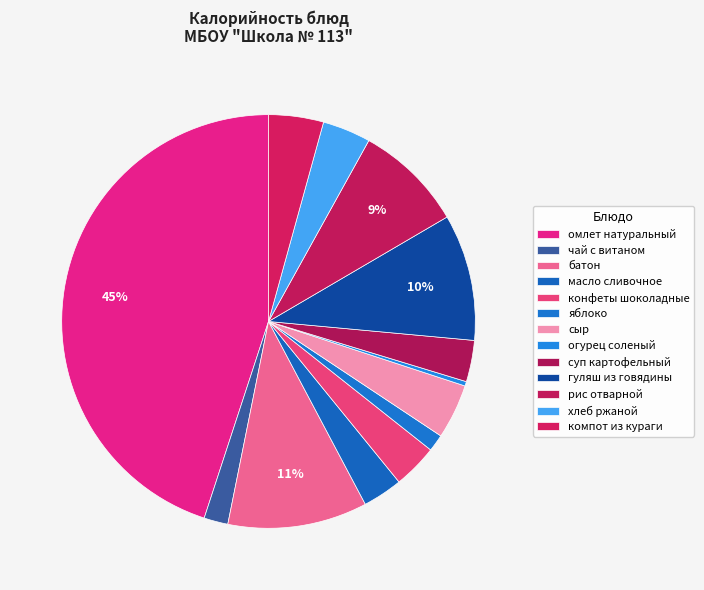

How many slices are in this pie chart?

13